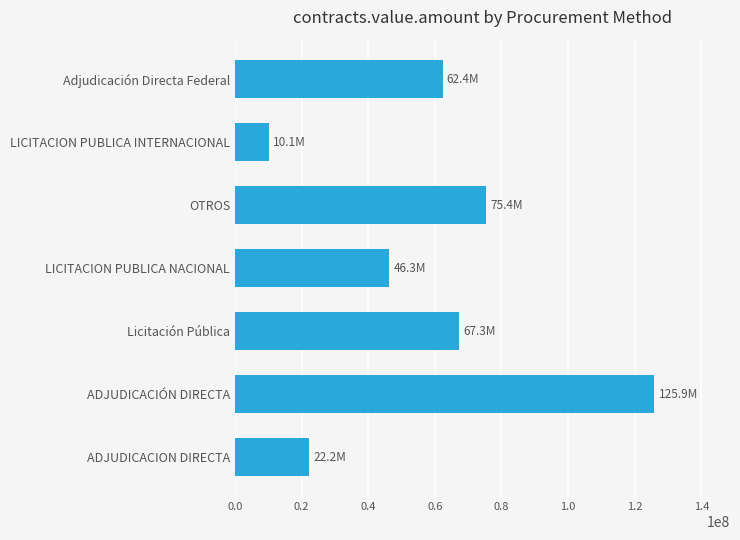

Which category has the highest value across all series?

ADJUDICACIÓN DIRECTA